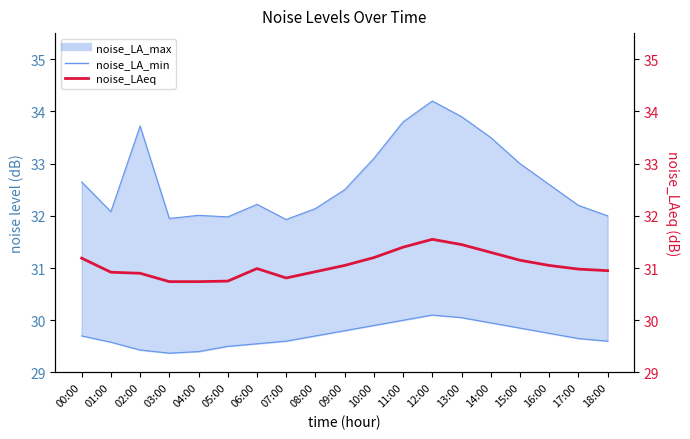

Reading left to right, extract all data points from this chart.

noise_LA_min_line: 00:00=29.7	01:00=29.6	02:00=29.4	03:00=29.4	04:00=29.4	05:00=29.5	06:00=29.6	07:00=29.6	08:00=29.7	09:00=29.8	10:00=29.9	11:00=30.0	12:00=30.1	13:00=30.1	14:00=29.9	15:00=29.9	16:00=29.8	17:00=29.6	18:00=29.6
noise_LA_max: 00:00=32.6	01:00=32.1	02:00=33.7	03:00=31.9	04:00=32.0	05:00=32.0	06:00=32.2	07:00=31.9	08:00=32.1	09:00=32.5	10:00=33.1	11:00=33.8	12:00=34.2	13:00=33.9	14:00=33.5	15:00=33.0	16:00=32.6	17:00=32.2	18:00=32.0
noise_LAeq: 00:00=31.2	01:00=30.9	02:00=30.9	03:00=30.7	04:00=30.7	05:00=30.8	06:00=31.0	07:00=30.8	08:00=30.9	09:00=31.1	10:00=31.2	11:00=31.4	12:00=31.6	13:00=31.4	14:00=31.3	15:00=31.1	16:00=31.1	17:00=31.0	18:00=30.9